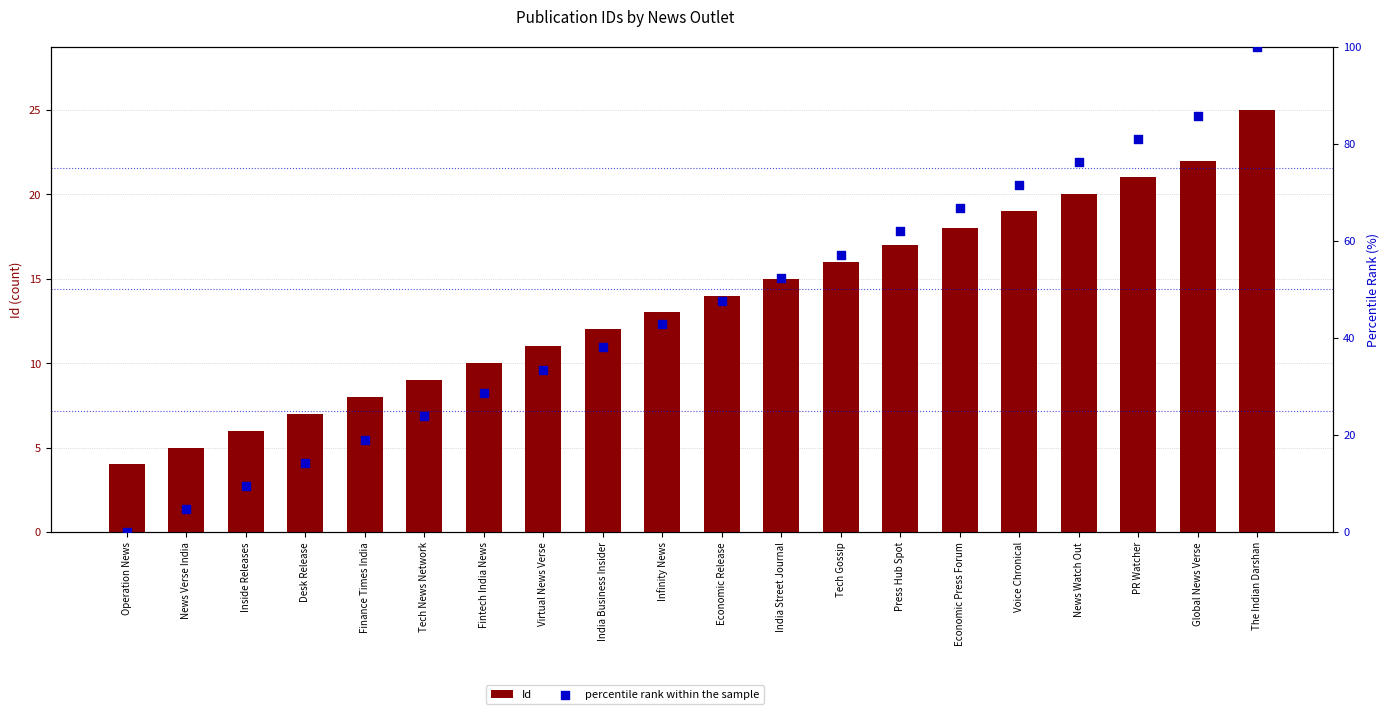

Is the value of percentile rank within the sample at Tech News Network greater than the value of Id at India Business Insider?

Yes